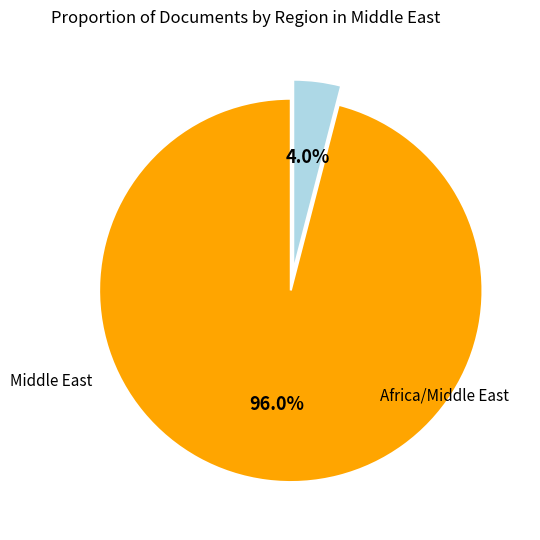

To the nearest percent, what is the difference between the largest and smallest slice percentages?

92%